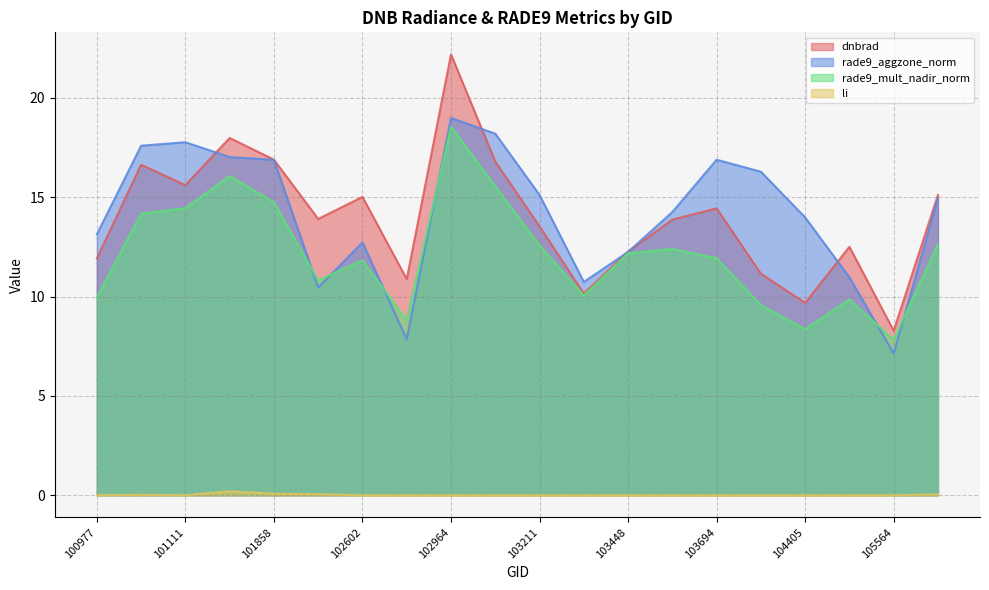

True or false: dnbrad has more than 1 interior local peaks.

True